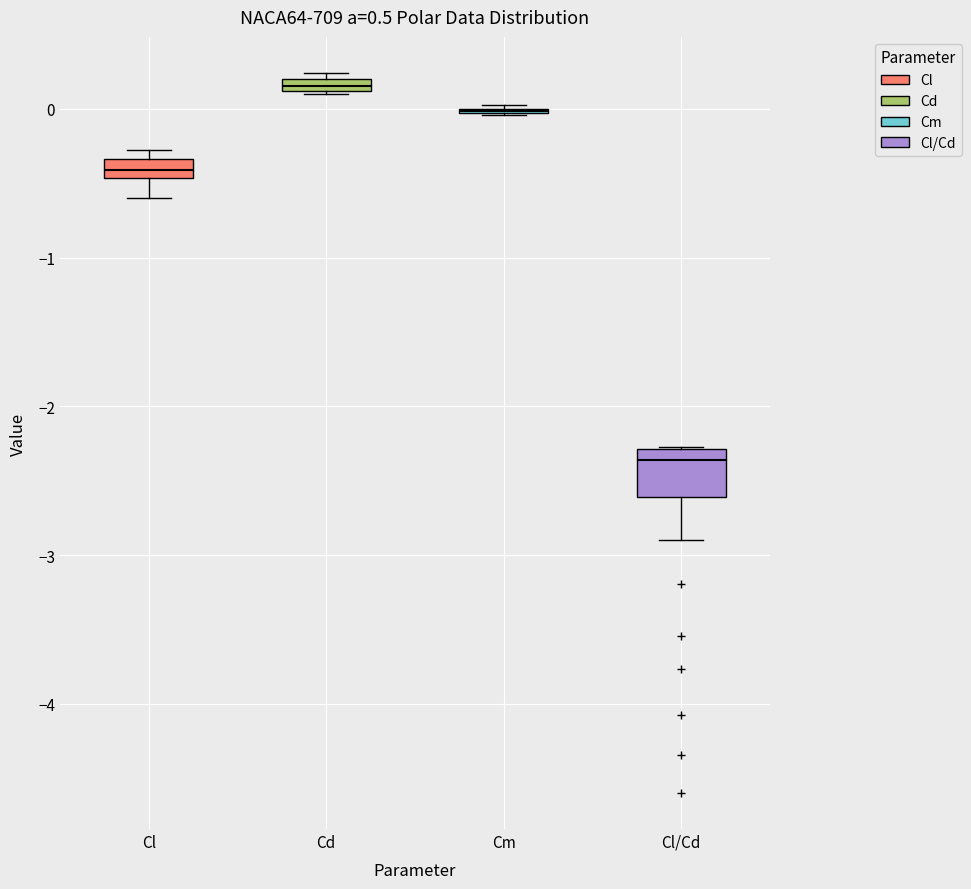

Which box is the tallest, from its lower edge to its upper edge?

Cl/Cd